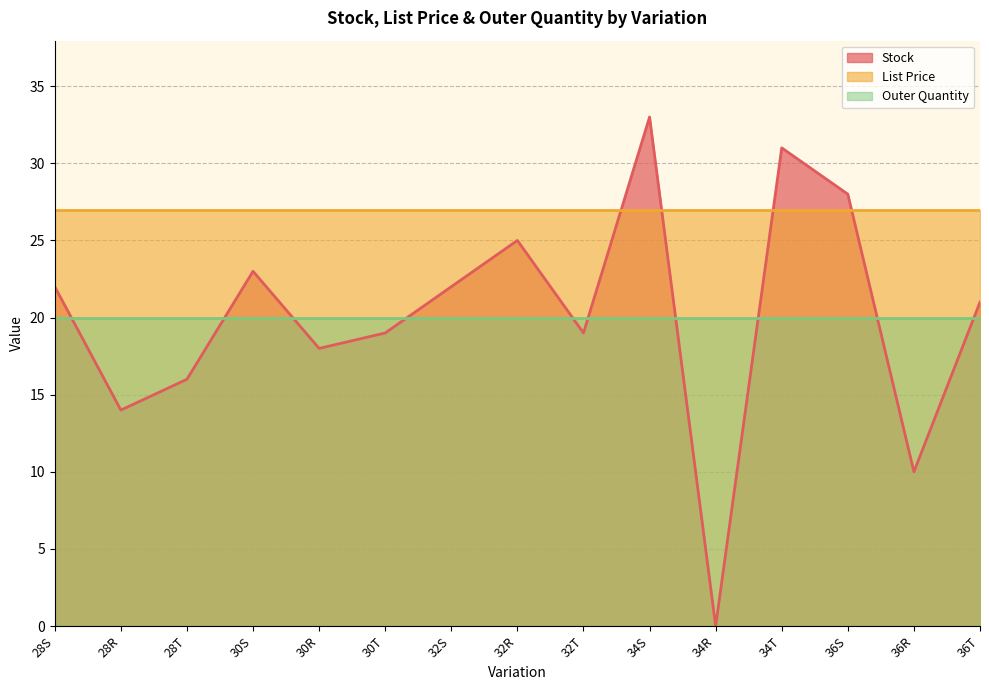

Where is Outer Quantity nearest to the value 20?

28S